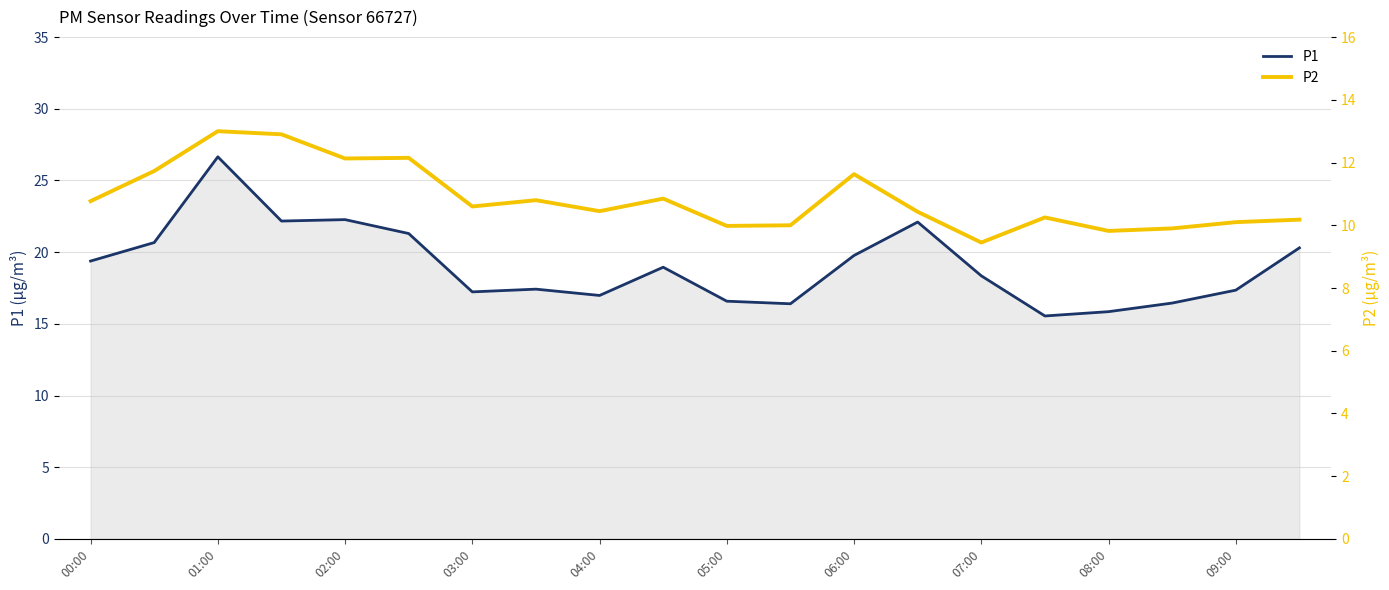

What is the lowest value of the P1 series?

15.6